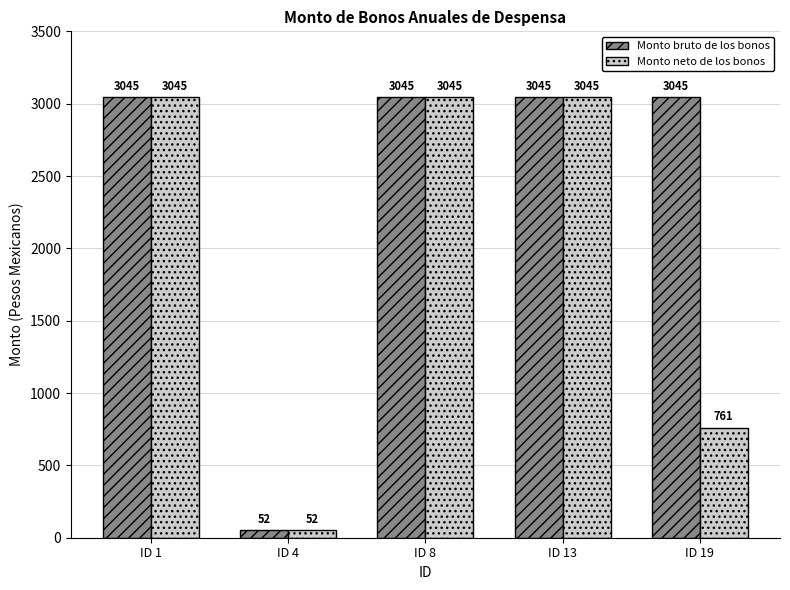

True or false: Monto neto de los bonos has a value of 3045.0 at ID 13.

True